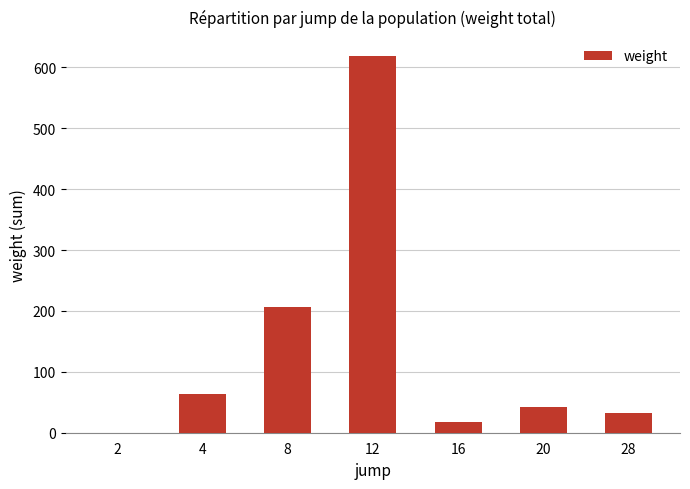

What is the maximum value shown in the chart?

619